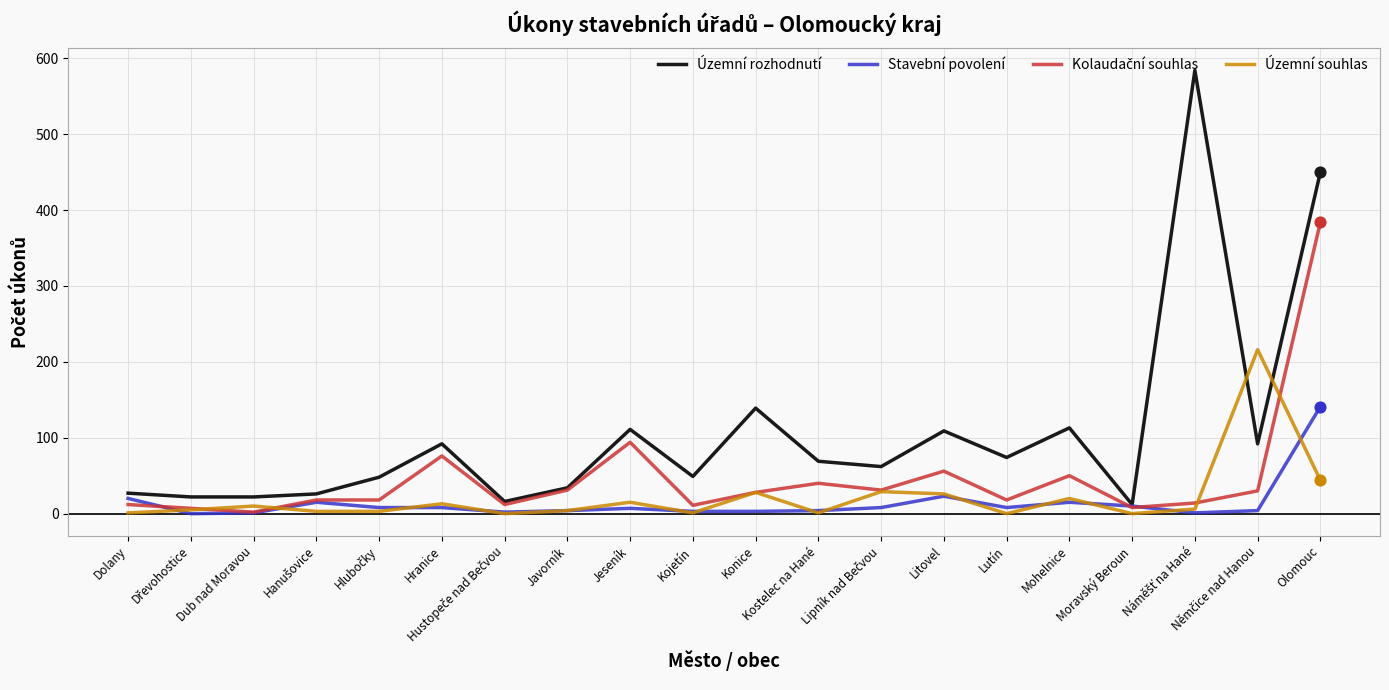

Which series has the largest total across all categories?

Územní rozhodnutí